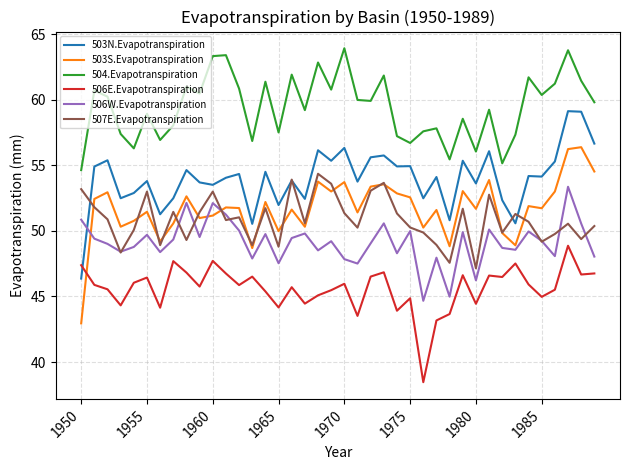

Which series has the largest total across all categories?

504.Evapotranspiration